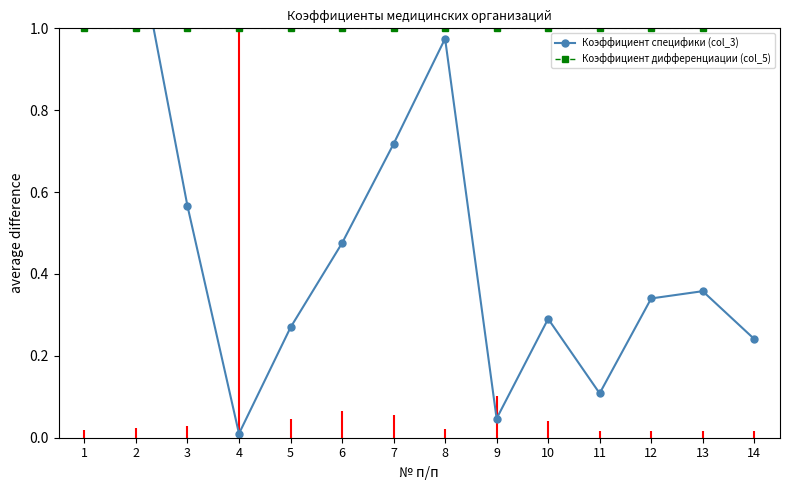

What is the average value of the Коэффициент специфики (col_3) series?

0.5